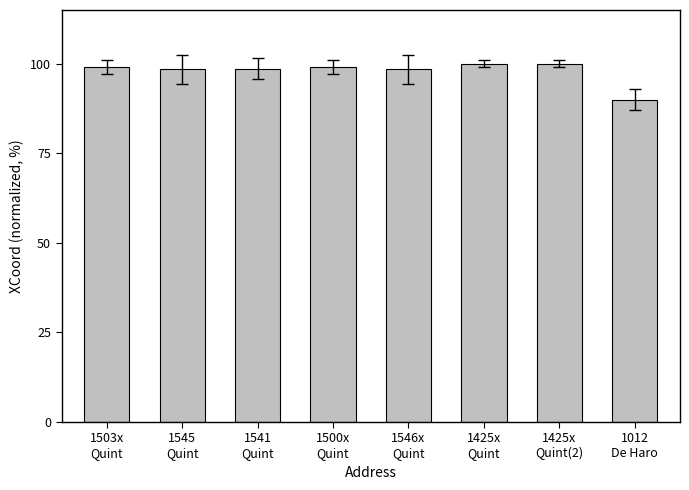

How many bars are there in total?

8